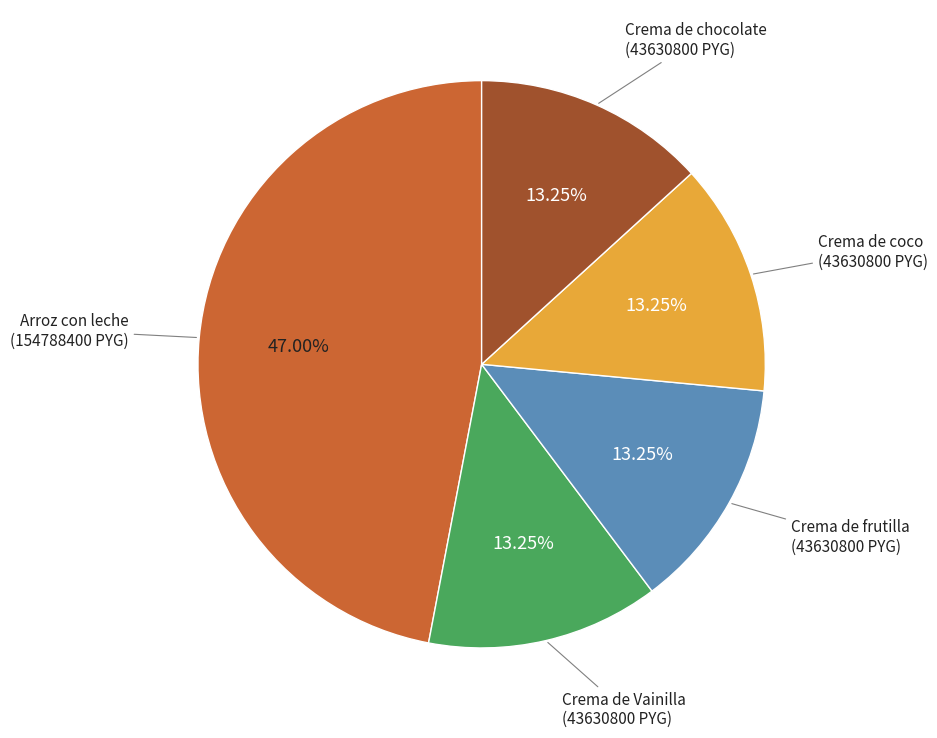

To the nearest percent, what is the average slice percentage?

20%